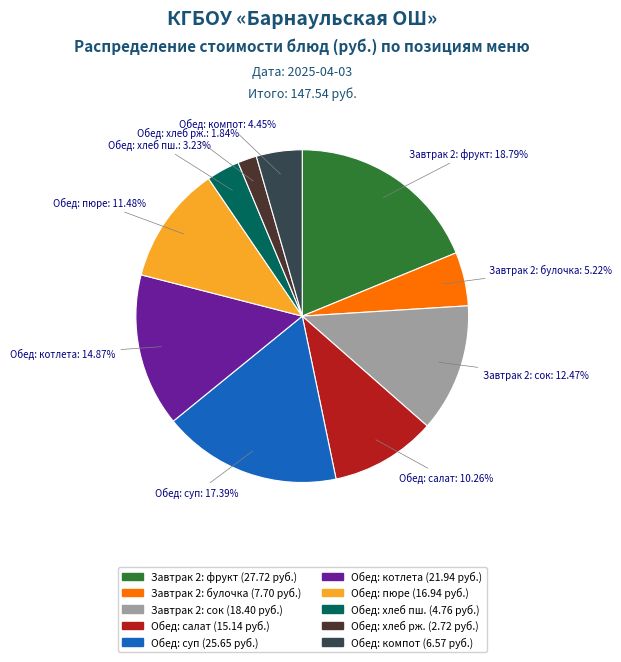

Is there any slice that represents more than half of the pie?

No